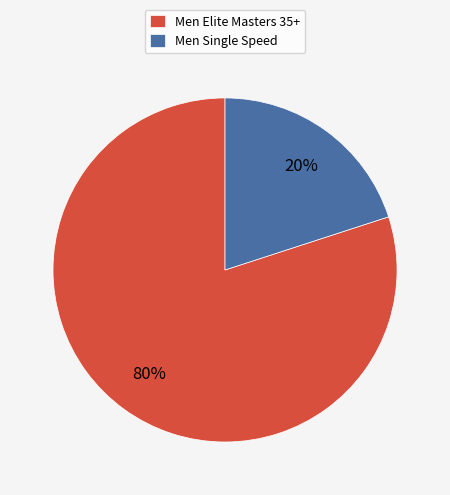

To the nearest percent, what is the difference between the Men Elite Masters 35+ and Men Single Speed slice percentages?

60%